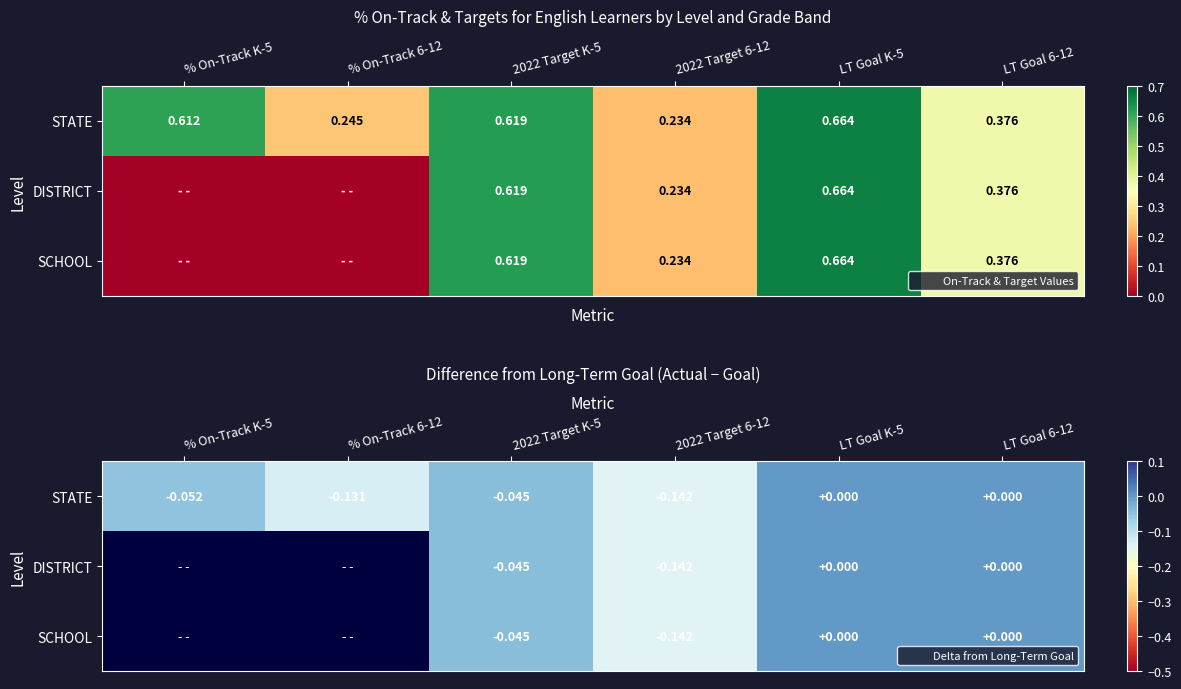

True or false: STATE has a value of -0.1 at LT Goal 6-12.

False